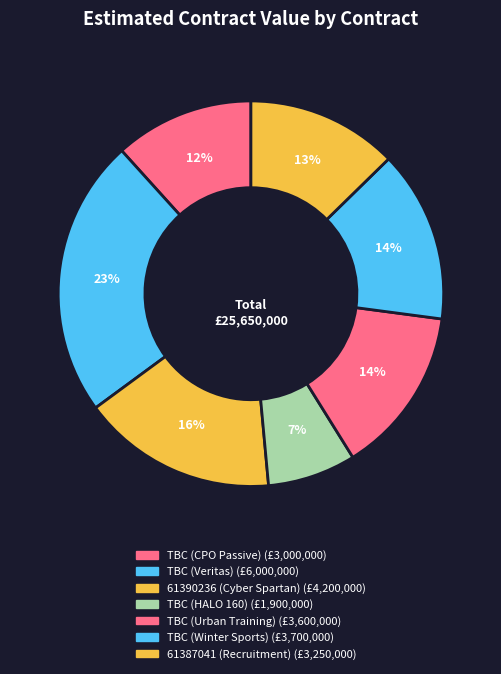

What is the smallest slice in the pie chart?

TBC (HALO 160)